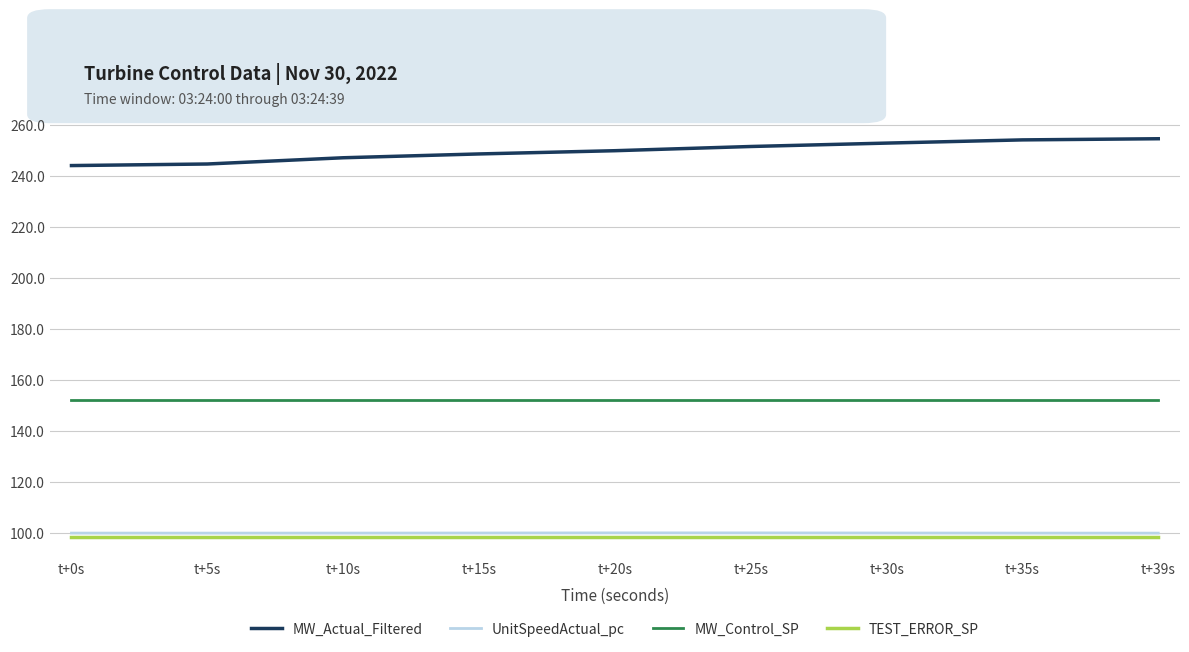

How many lines are shown in the chart?

4